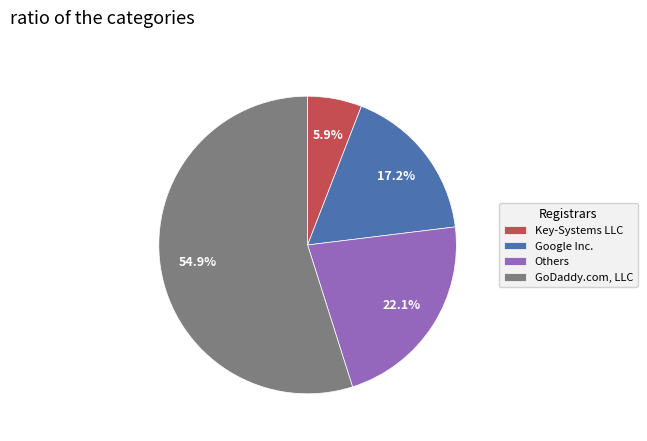

How many slices are in this pie chart?

4